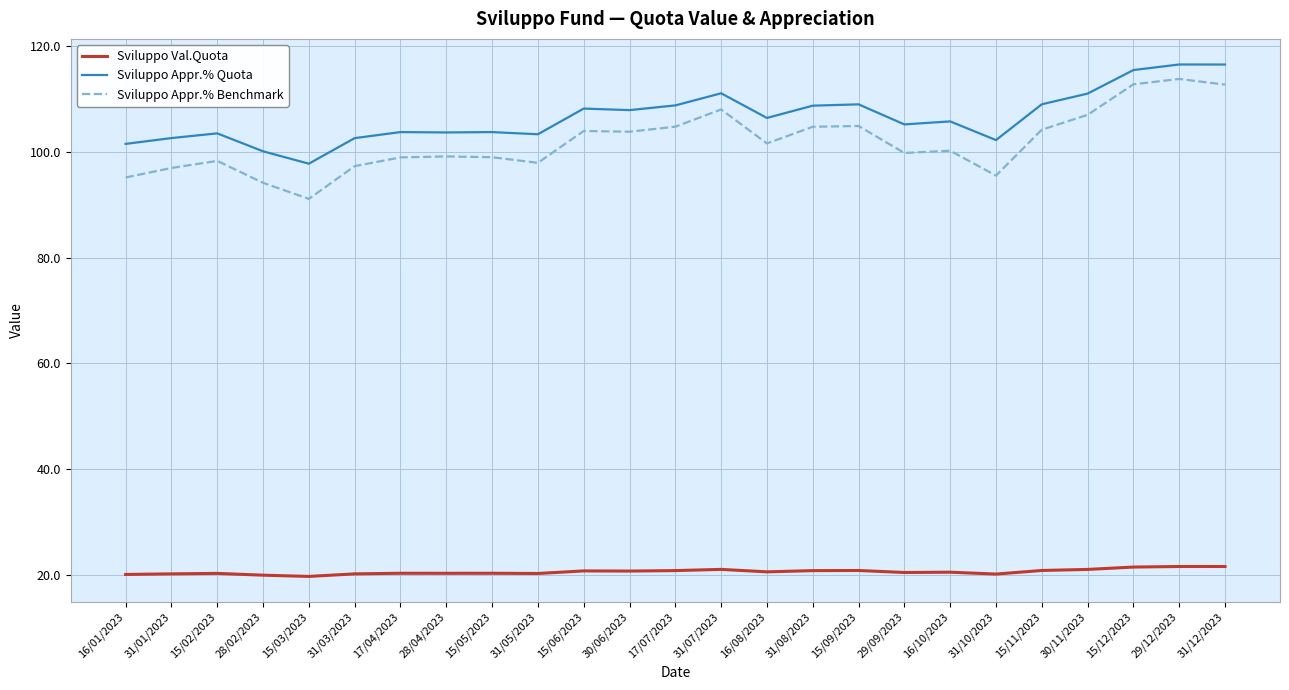

Is this an area chart (filled region under the line)?

No